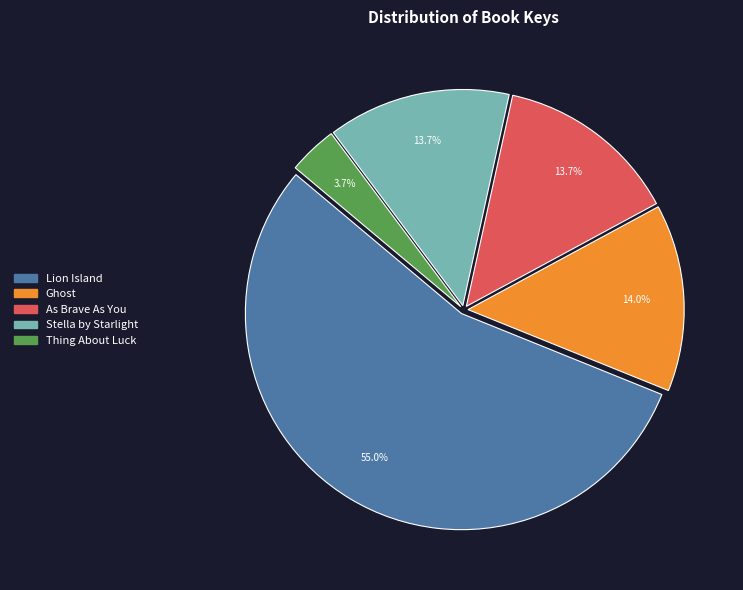

Between Thing About Luck and Stella by Starlight, which is larger?

Stella by Starlight